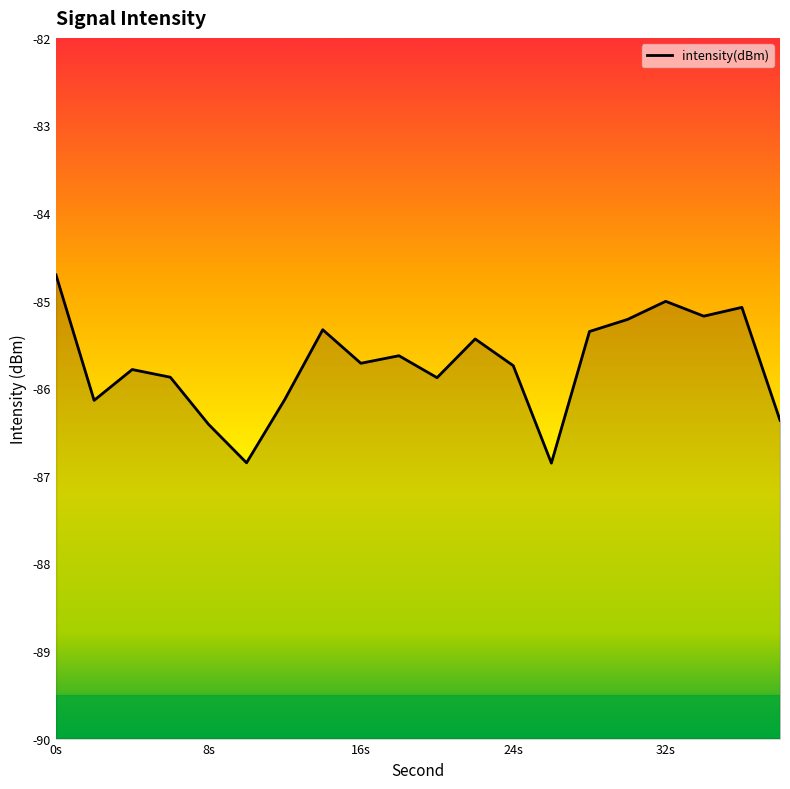

The chart shows a value of -26.3 at 28. True or false?

False